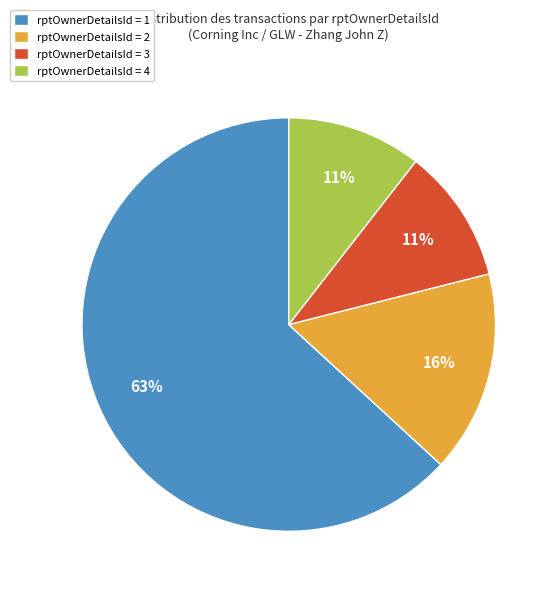

What percentage is the rptOwnerDetailsId = 3 slice, to the nearest percent?

11%